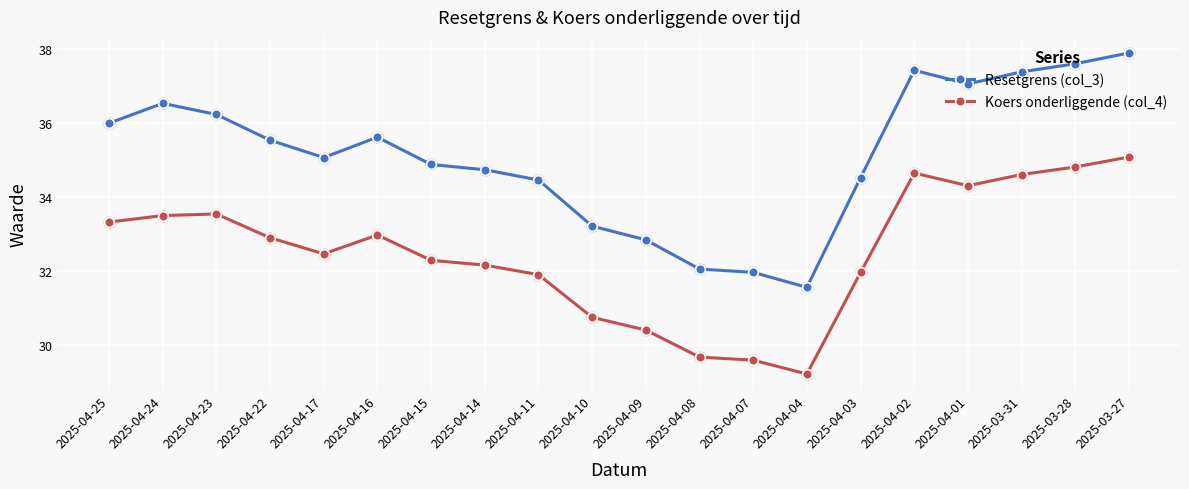

Which series has the largest total across all categories?

Resetgrens (col_3)